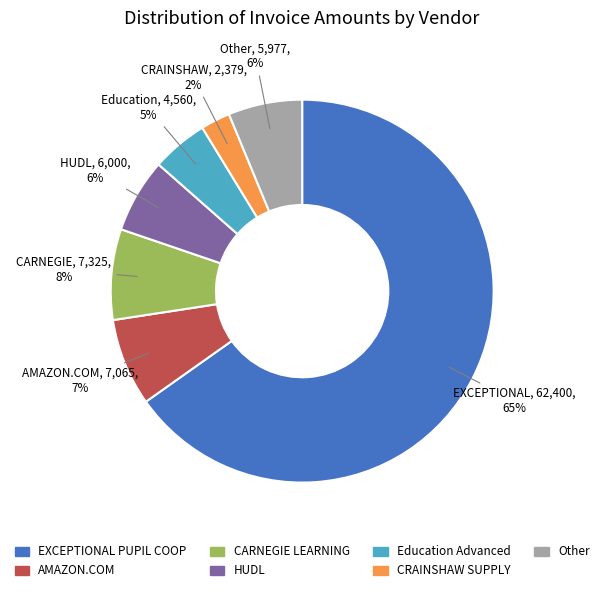

True or false: AMAZON.COM accounts for 7% of the total.

True